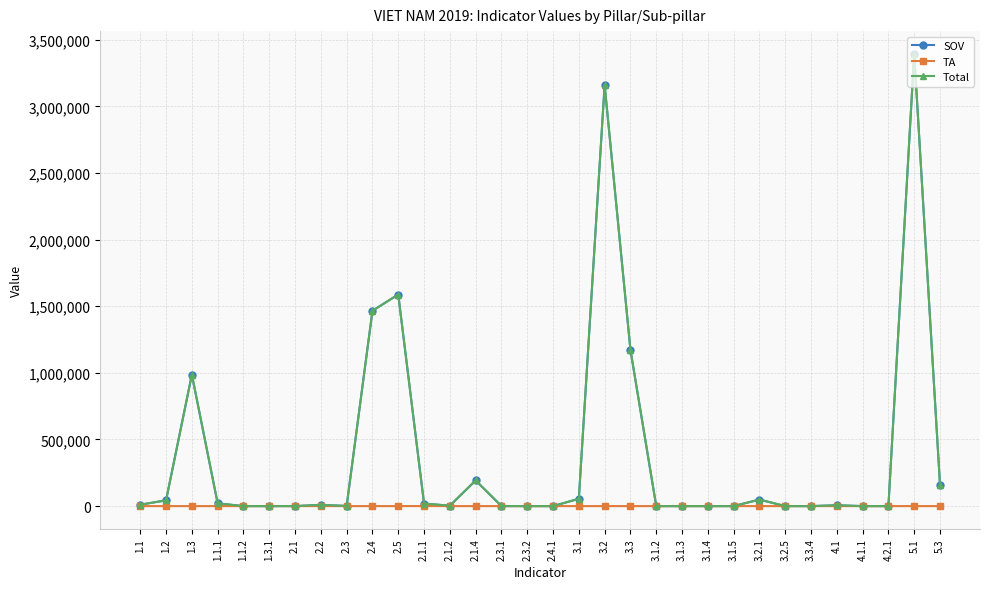

Which series has the largest range (max minus min)?

SOV